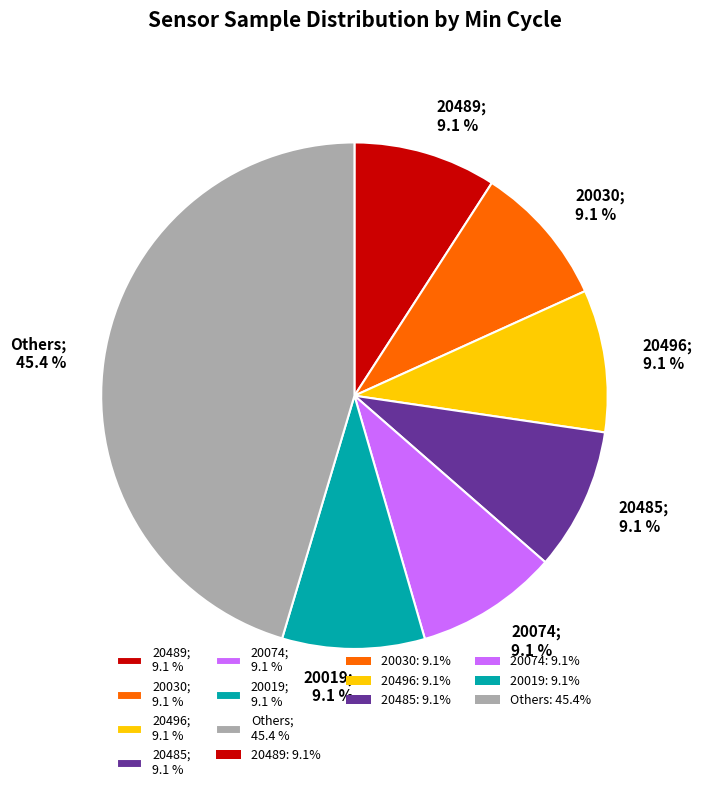

Do 20030; 9.1 % and 20496; 9.1 % together represent more than half of the pie?

No